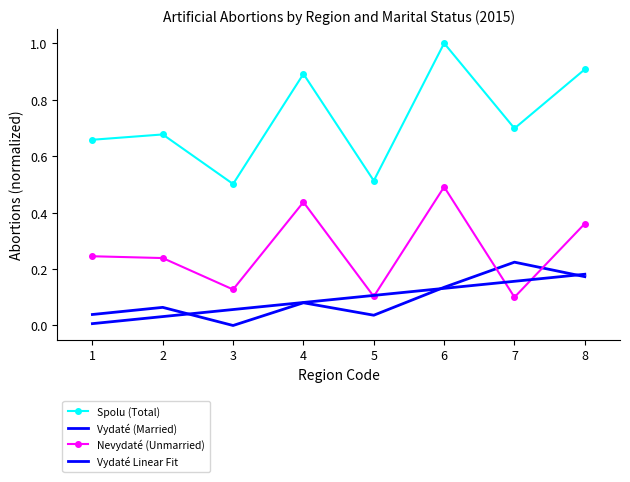

How many interior local peaks does the Spolu (Total) series have?

3